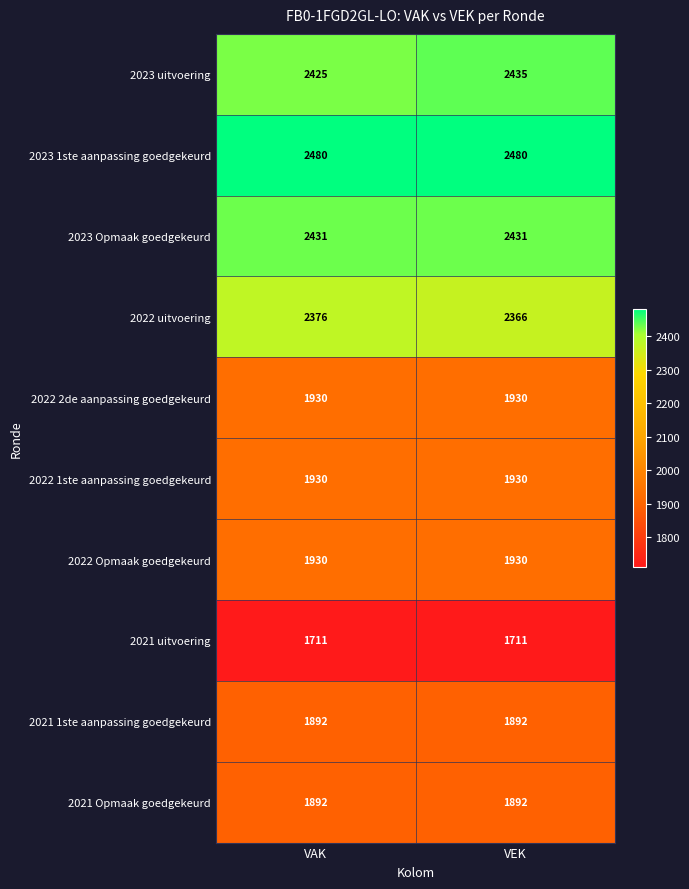

What is the average value of the 2023 1ste aanpassing goedgekeurd series?

2480